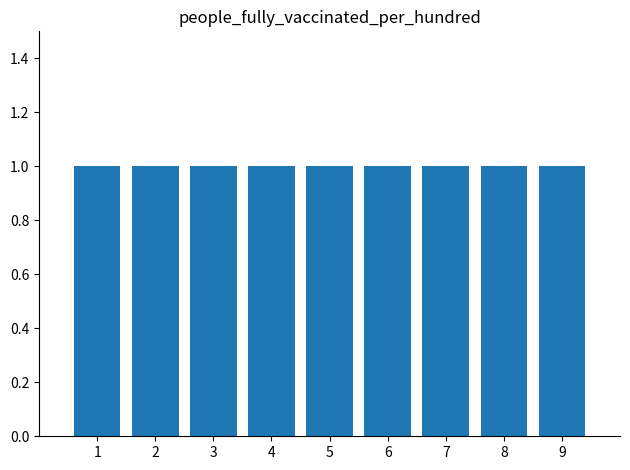

Does the chart contain stacked bars?

No